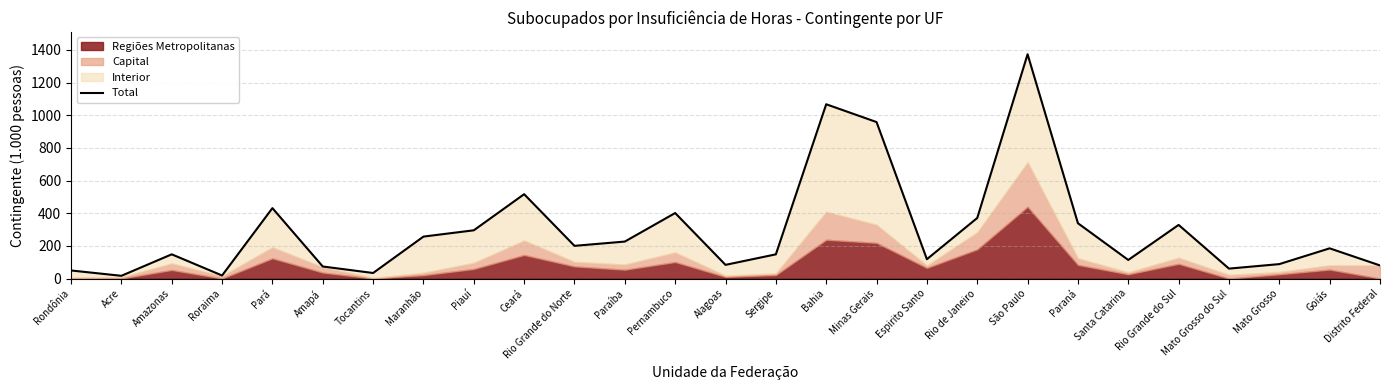

Rank the categories by value from highest to lowest.

São Paulo, Bahia, Minas Gerais, Ceará, Pará, Pernambuco, Rio de Janeiro, Paraná, Rio Grande do Sul, Piauí, Maranhão, Paraíba, Rio Grande do Norte, Goiás, Amazonas, Sergipe, Espirito Santo, Santa Catarina, Mato Grosso, Alagoas, Distrito Federal, Amapá, Mato Grosso do Sul, Rondônia, Tocantins, Roraima, Acre